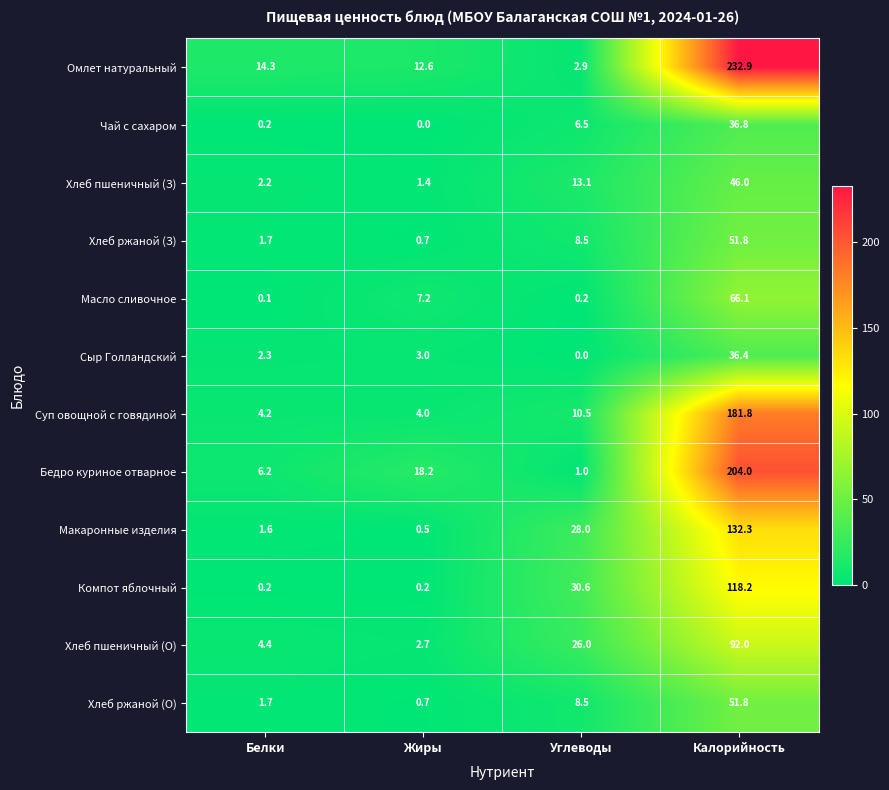

What is the difference between the Хлеб пшеничный (З) values at Углеводы and Белки?

10.9